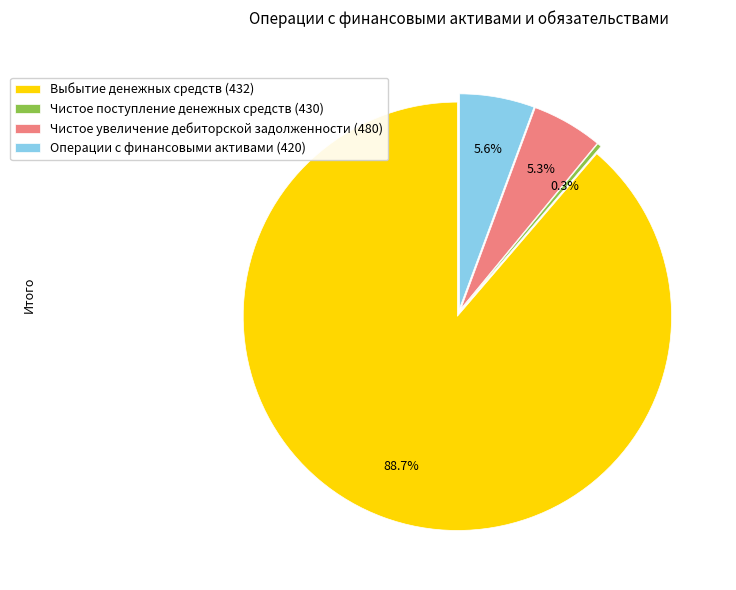

To the nearest percent, what percentage of the pie is Операции с финансовыми активами (420)?

6%